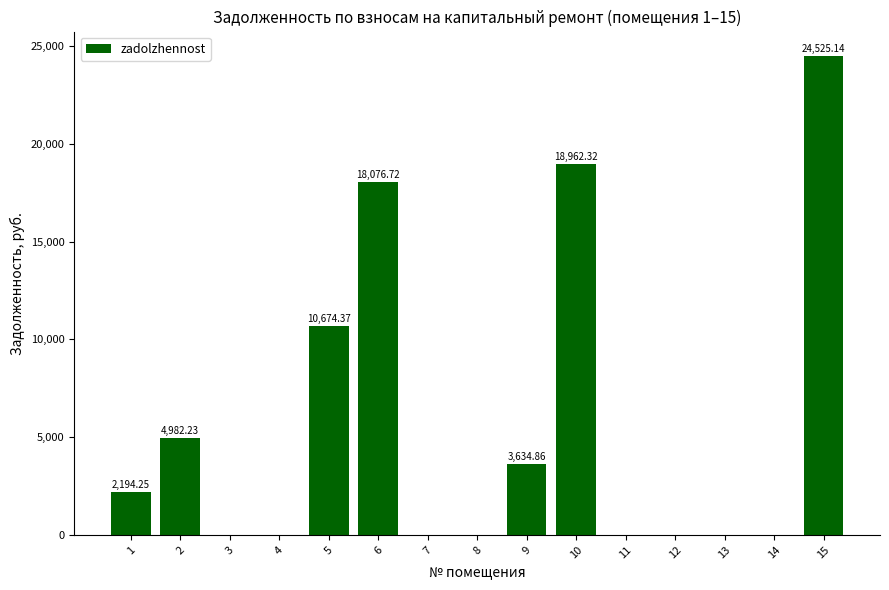

What is the sum of all values?

83049.9